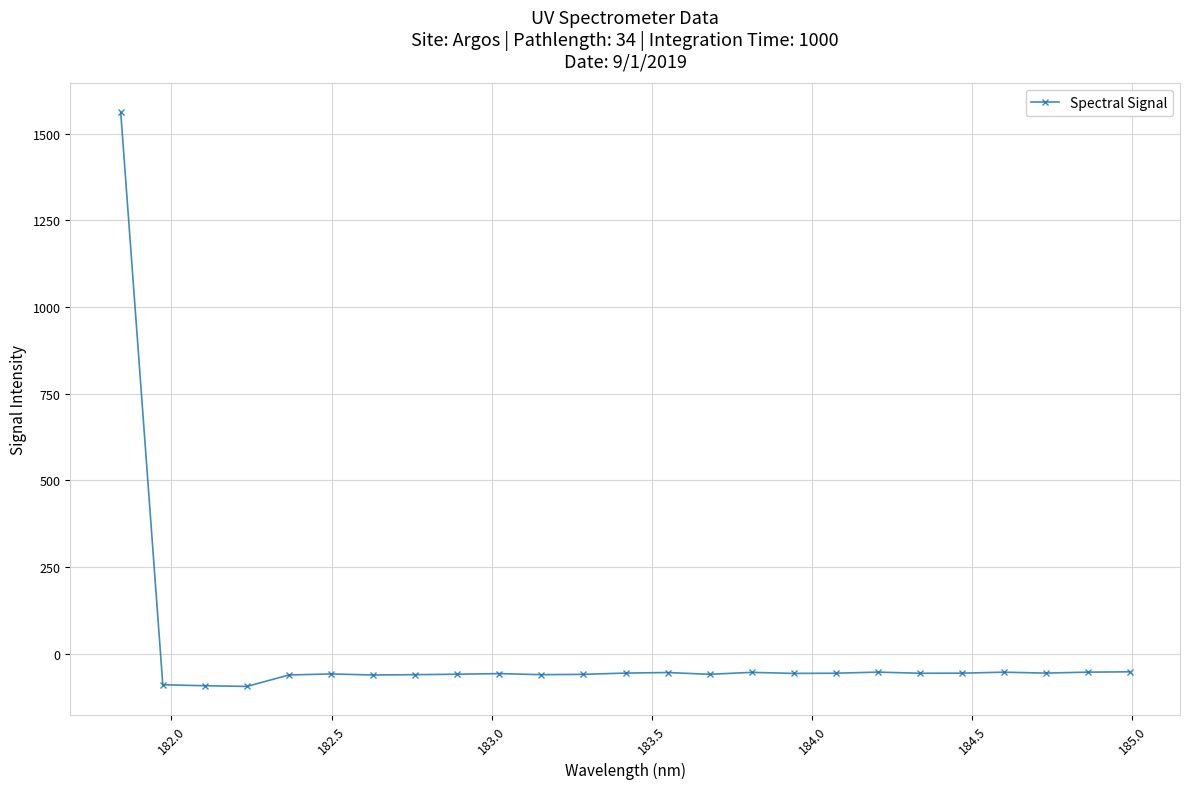

What is the value of the 8th point from the left?

-60.5